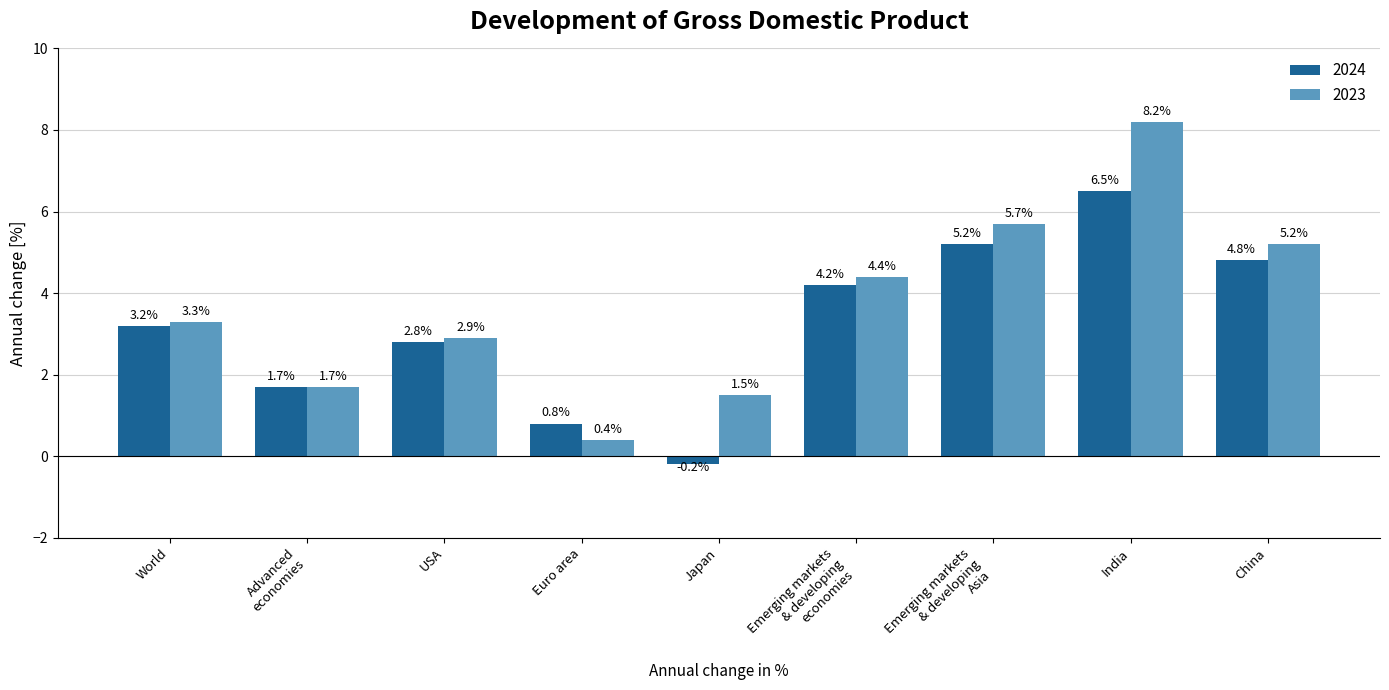

What is the label of the 8th bar from the left?

India